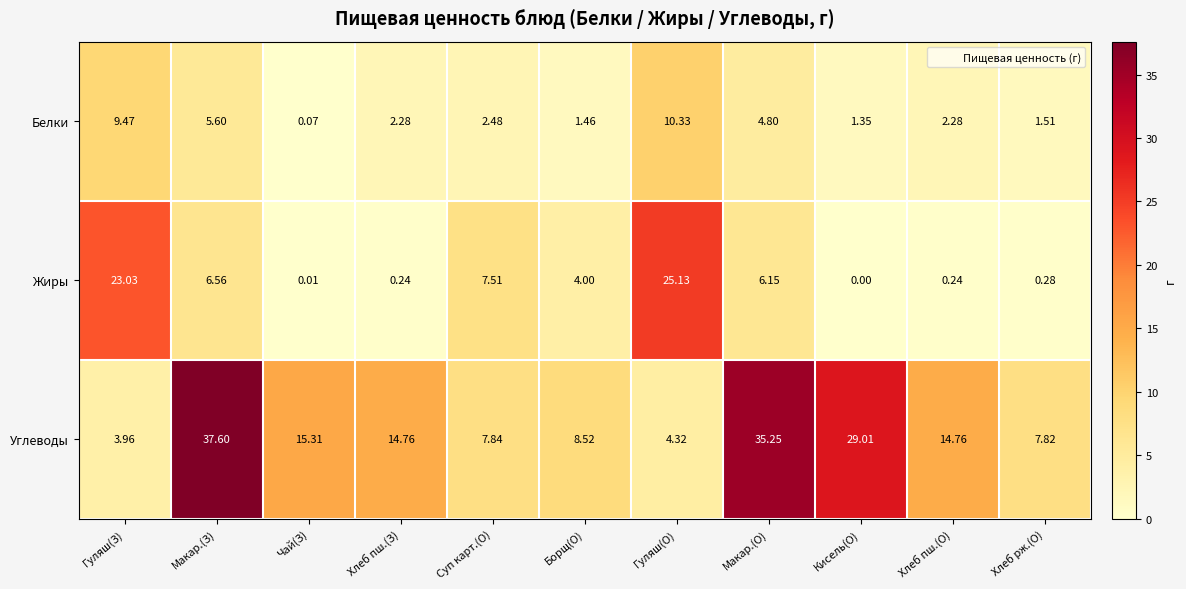

Rank the series at Суп карт.(О) from lowest to highest value.

Белки, Жиры, Углеводы